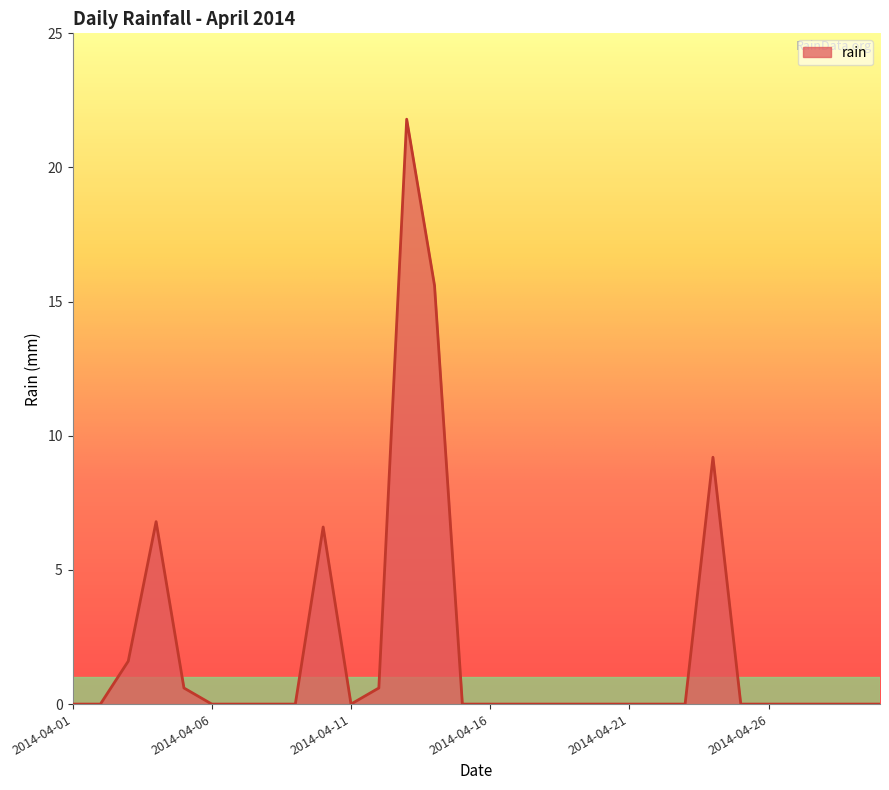

What is the greatest value displayed?

21.8